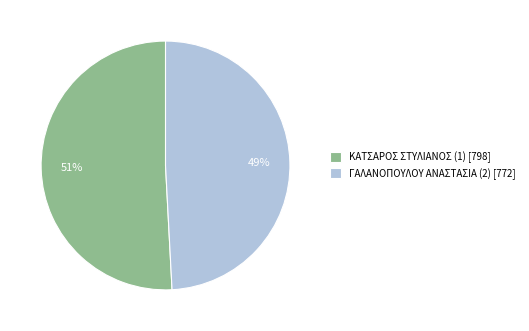

What is the ratio of the value at ΚΑΤΣΑΡΟΣ ΣΤΥΛΙΑΝΟΣ (1) to the value at ΓΑΛΑΝΟΠΟΥΛΟΥ ΑΝΑΣΤΑΣΙΑ (2)?

1.0